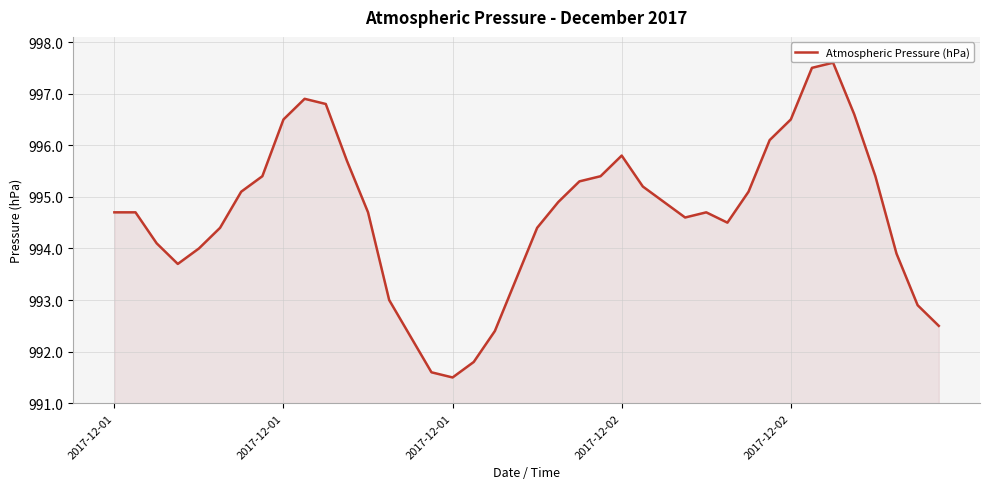

Does the chart display data point markers on the line(s)?

No